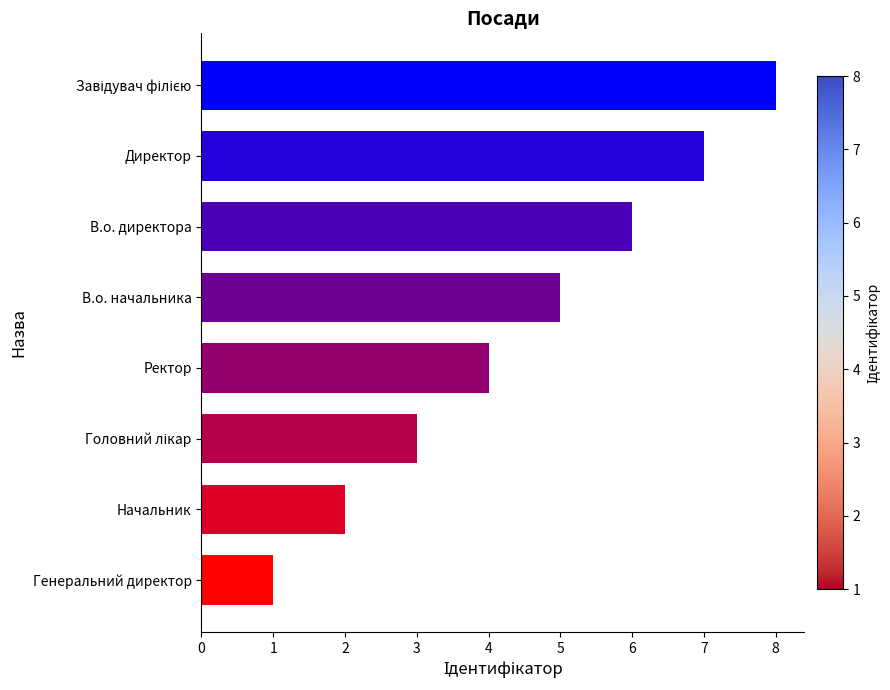

What is the ratio of the value at Ректор to the value at Генеральний директор?

4.0